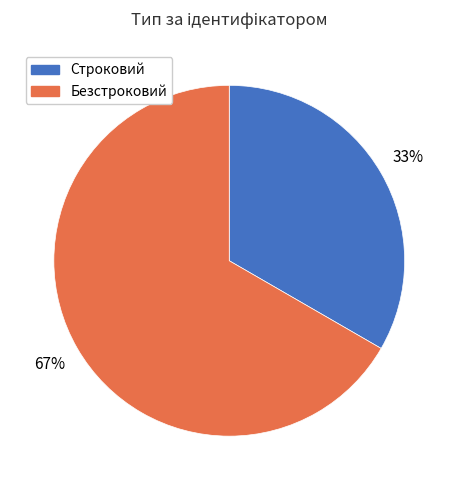

To the nearest percent, what is the combined percentage of Безстроковий and Строковий?

100%